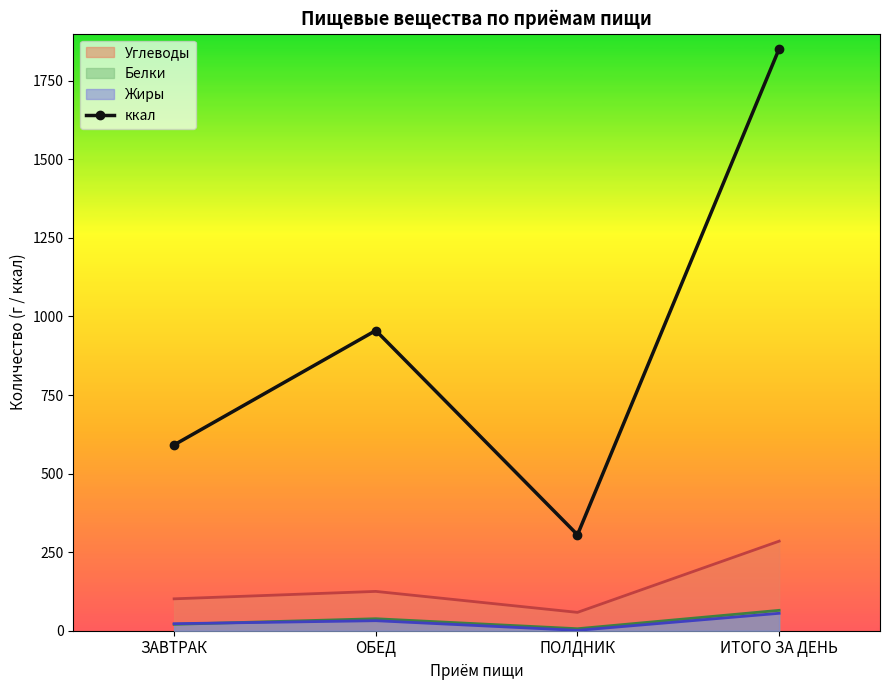

How many interior local peaks (higher than both neighbors) does the data have?

1